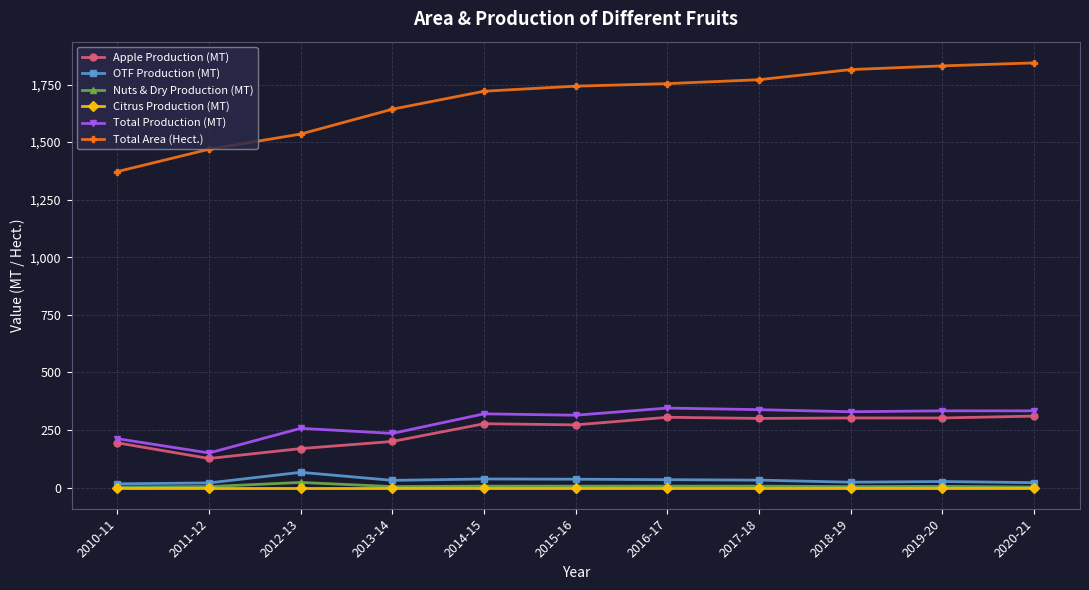

What is the difference between the highest and lowest values at 2010-11?

1372